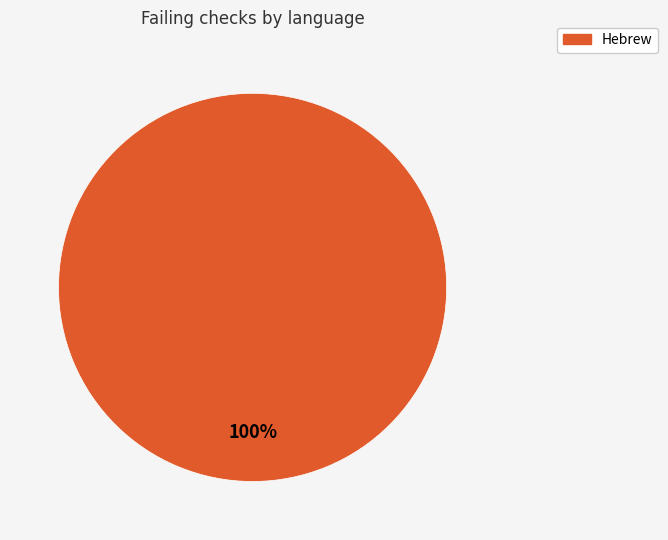

Is there a majority slice in this chart?

Yes